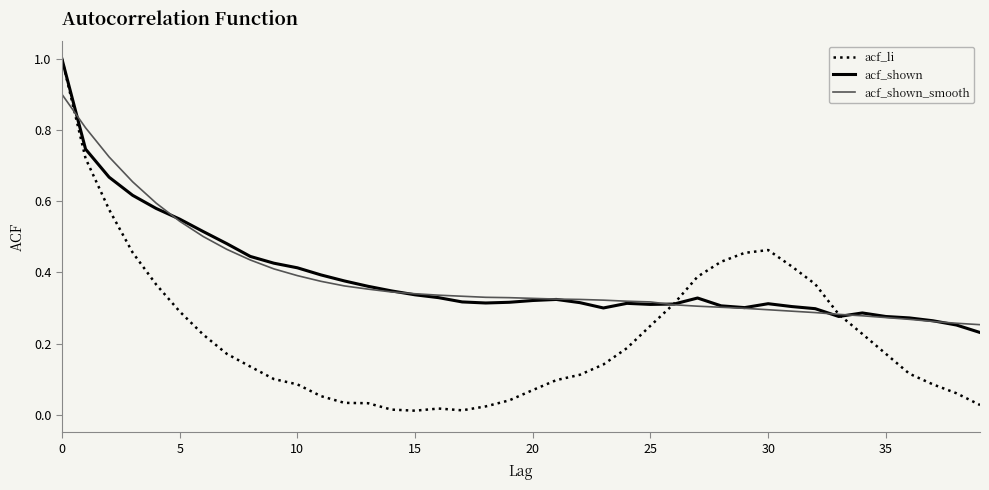

What is the greatest value displayed?

1.0